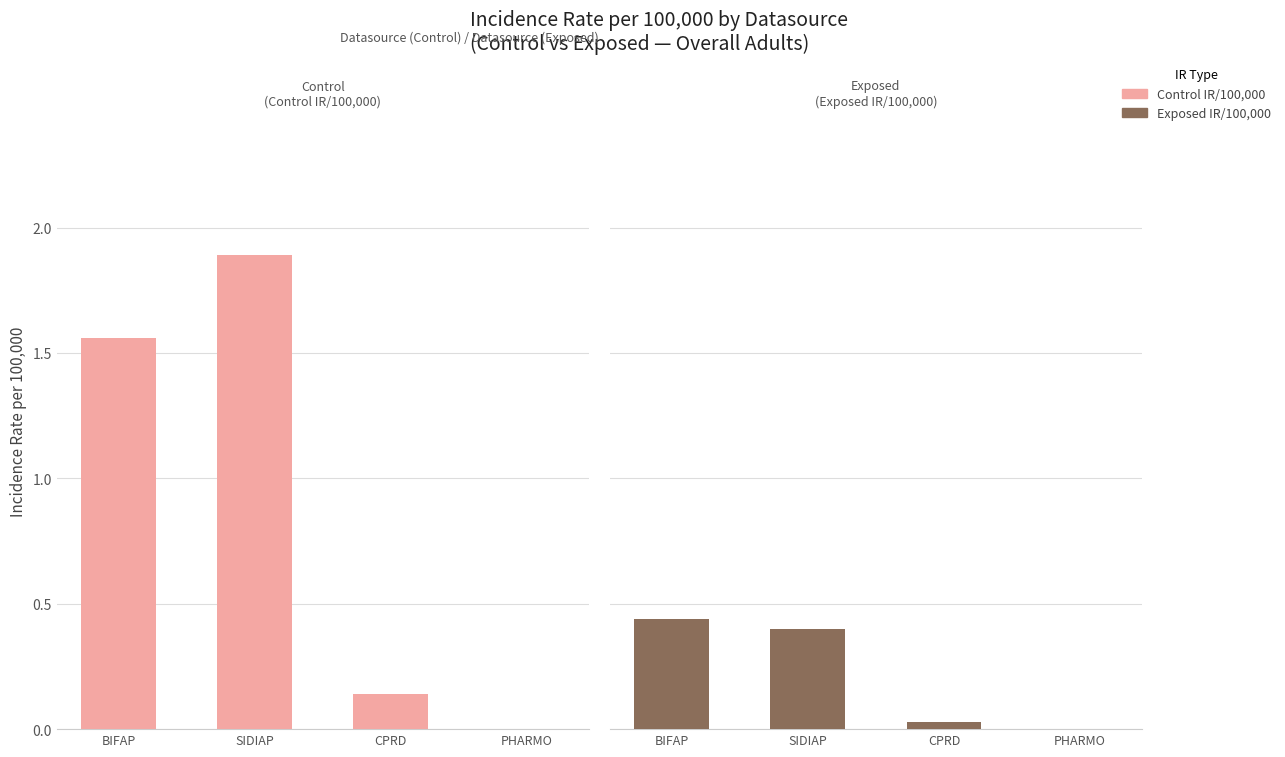

What is the label of the 4th bar from the right?

BIFAP